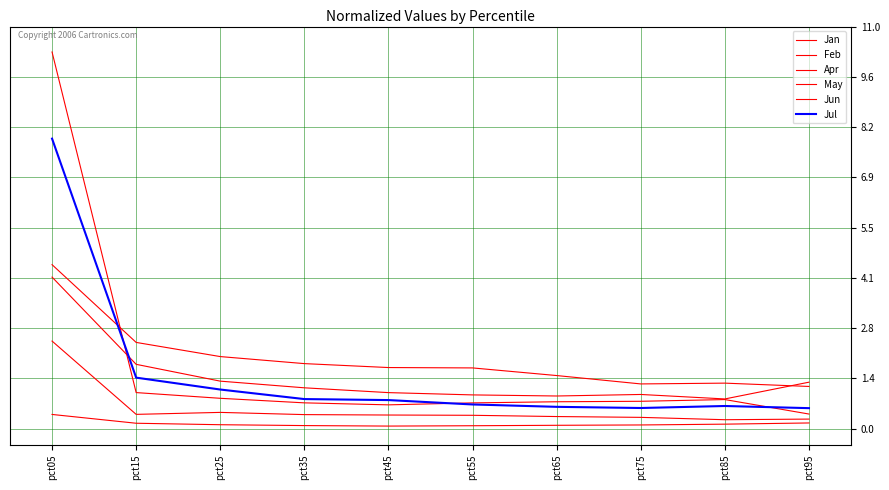

How many lines are shown in the chart?

6